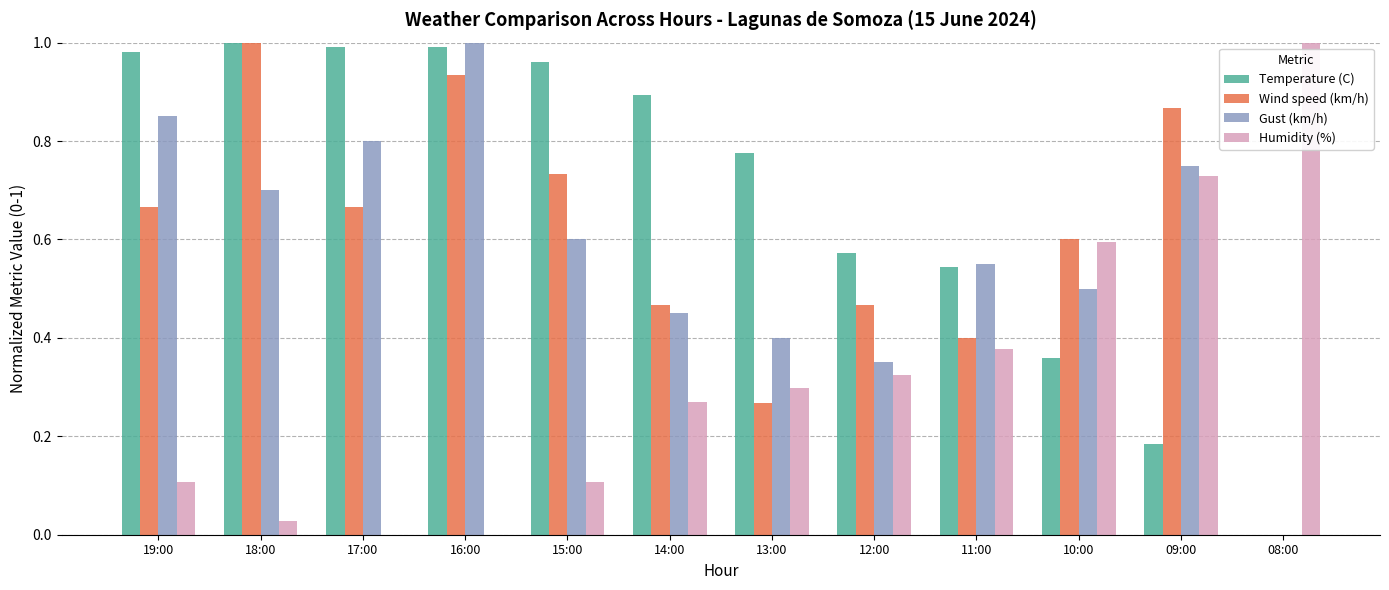

How many data points does each series have?

12